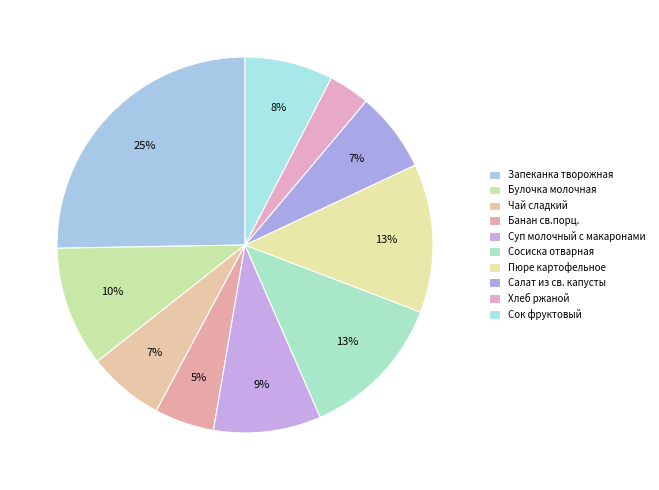

Do Булочка молочная and Сок фруктовый together represent more than half of the pie?

No